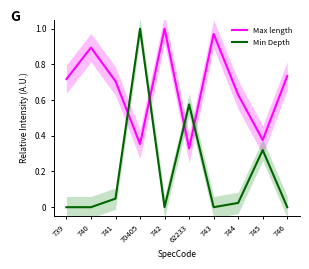

Is it true that Min Depth equals -0.7 at 742?

False